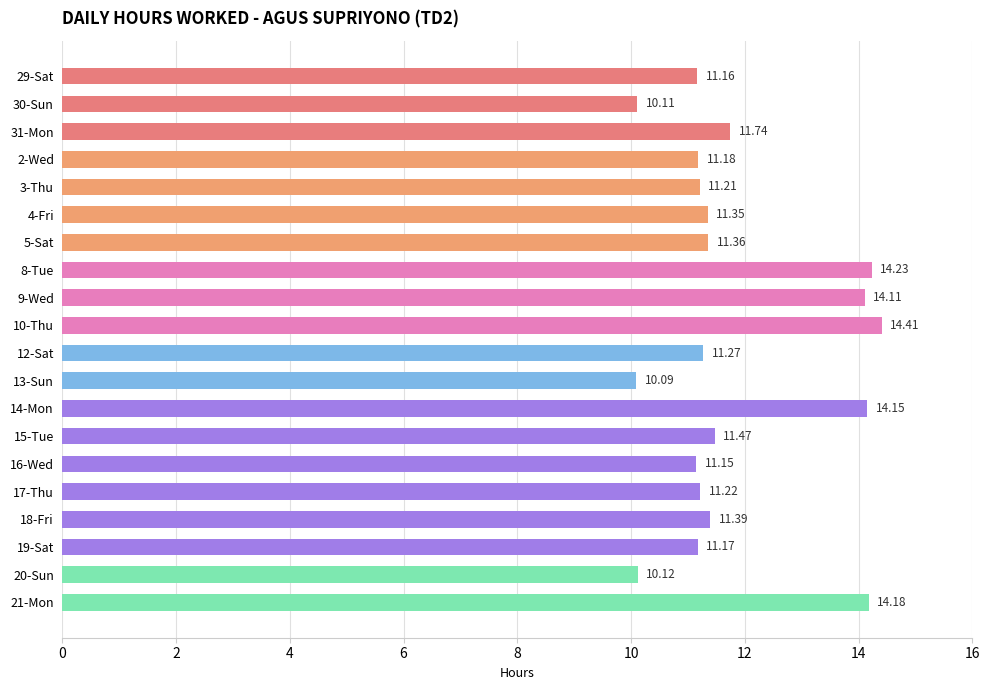

What is the sum of all values?

237.1